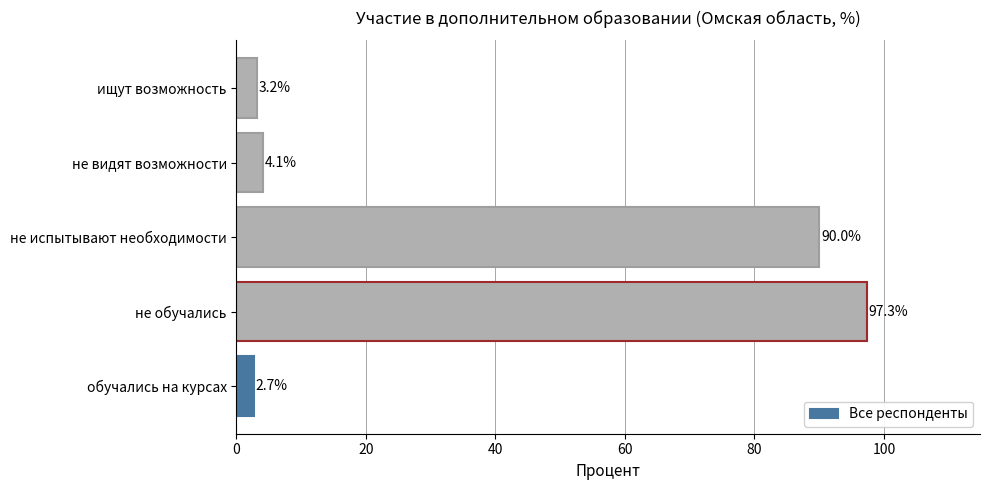

How many bars are there in total?

5